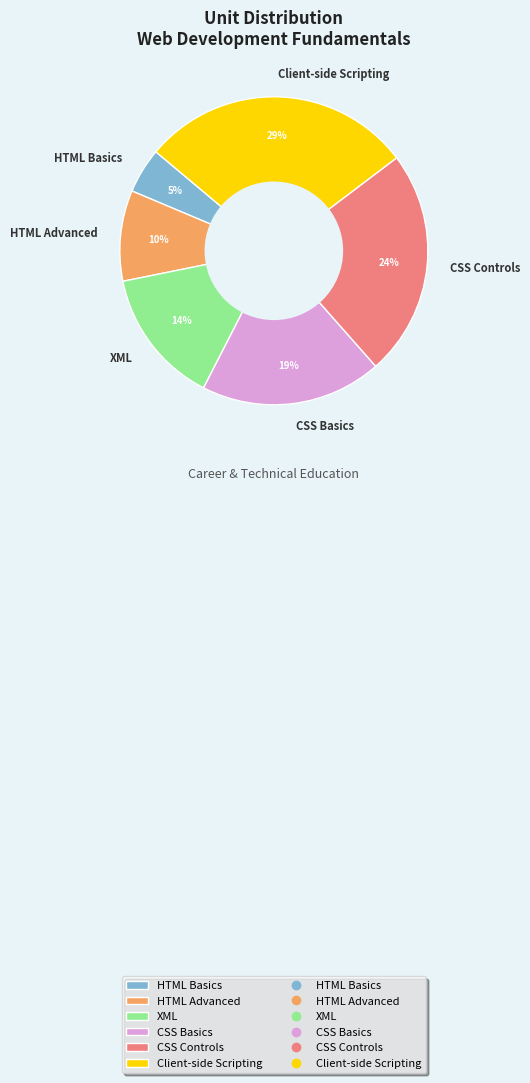

What percentage is the Client-side Scripting slice, to the nearest percent?

29%